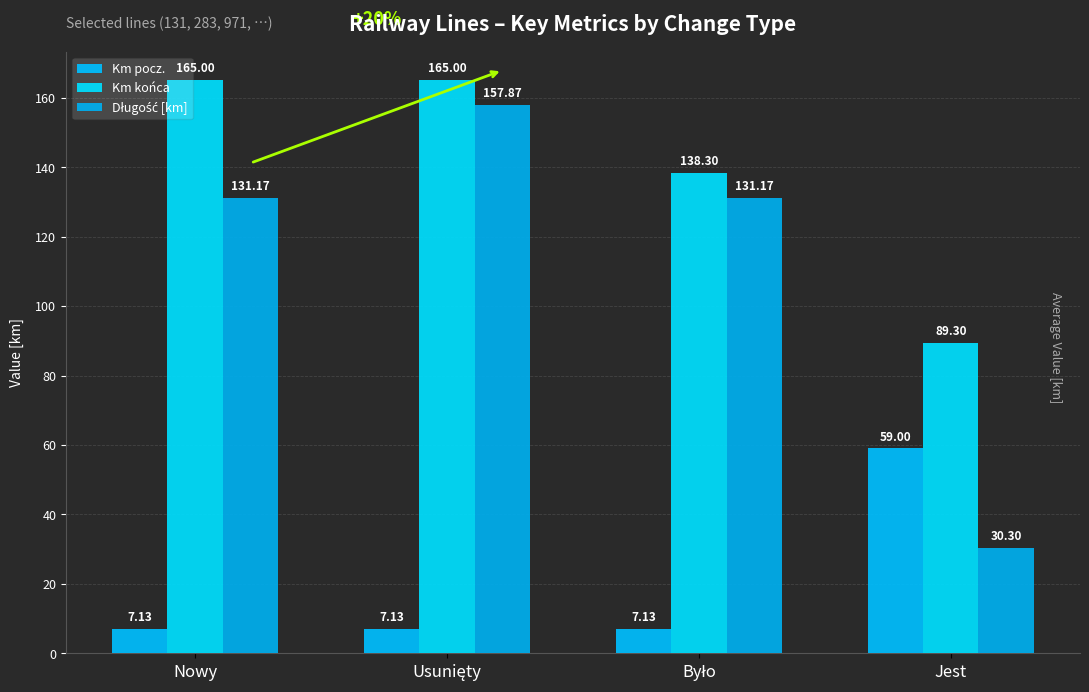

What is the value of the Długość [km] bar at the 4th from the left?

30.3